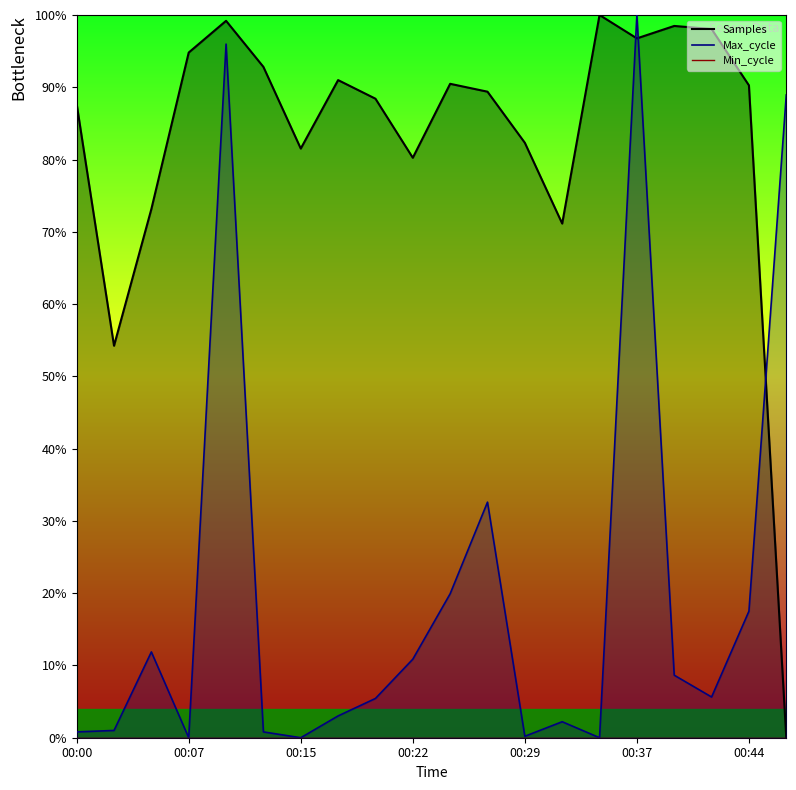

In Samples, how many points are lower than both neighbors (excluding endpoints)?

5